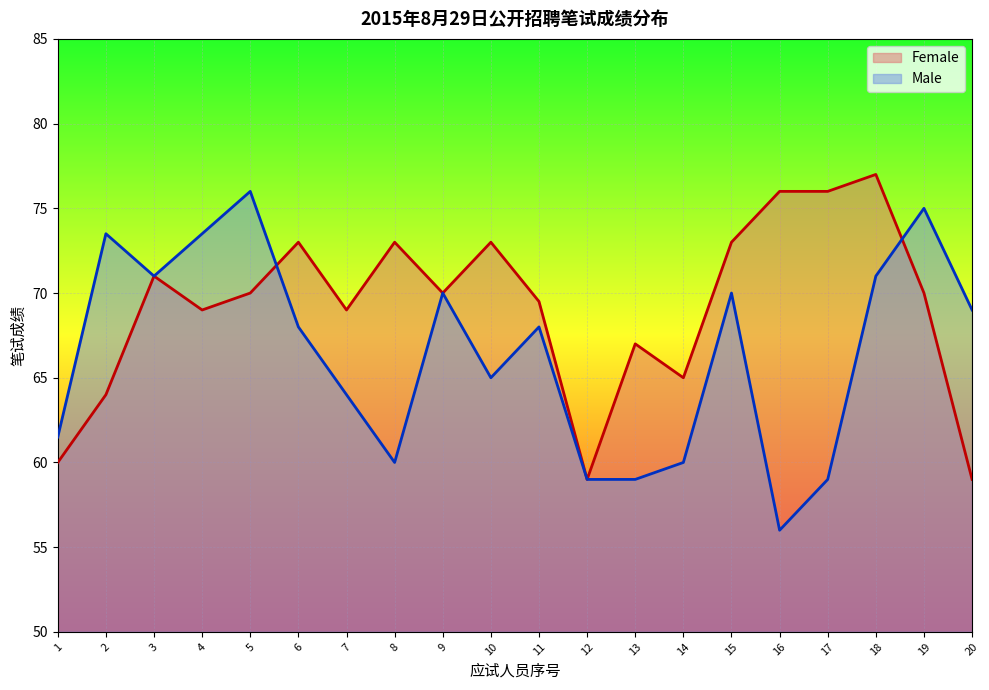

What is the greatest value displayed?

77.0